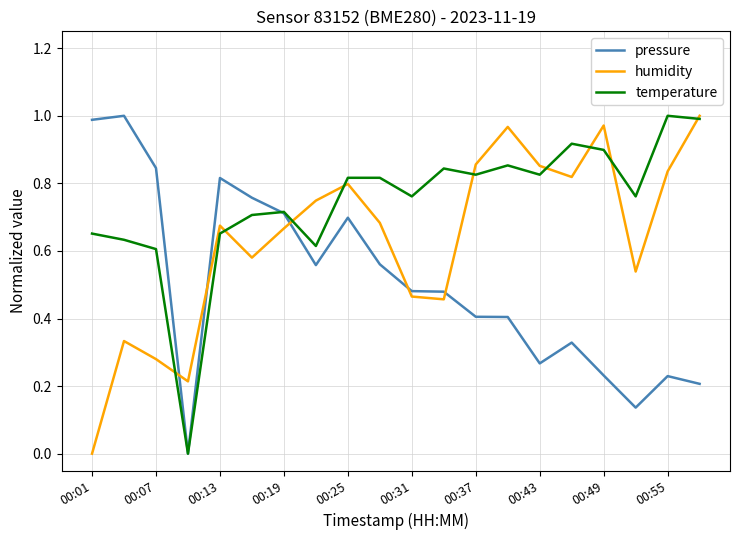

List the series in order of their overall mean, highest first.

temperature, humidity, pressure